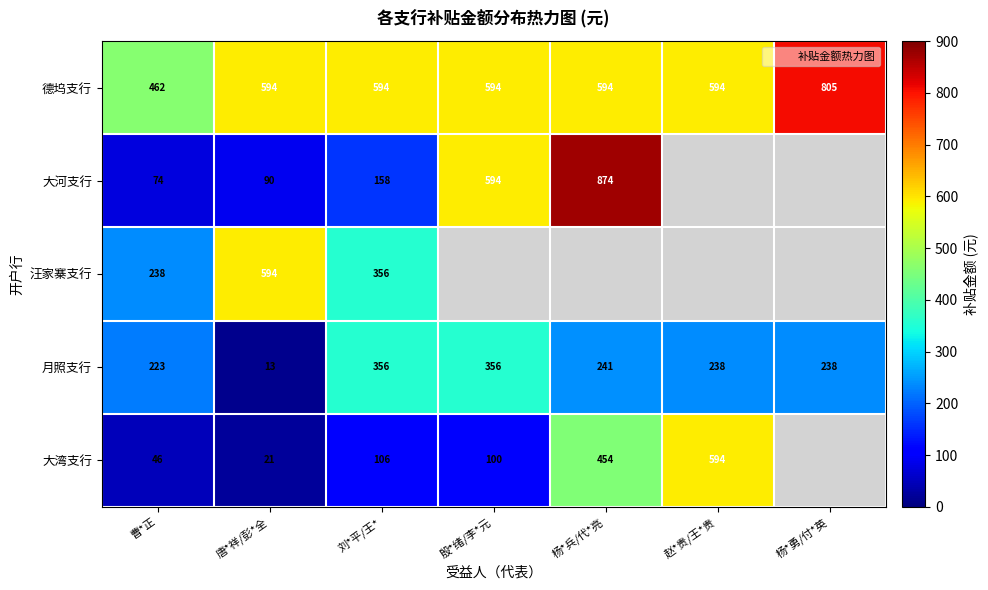

Count the number of data series in this chart.

5